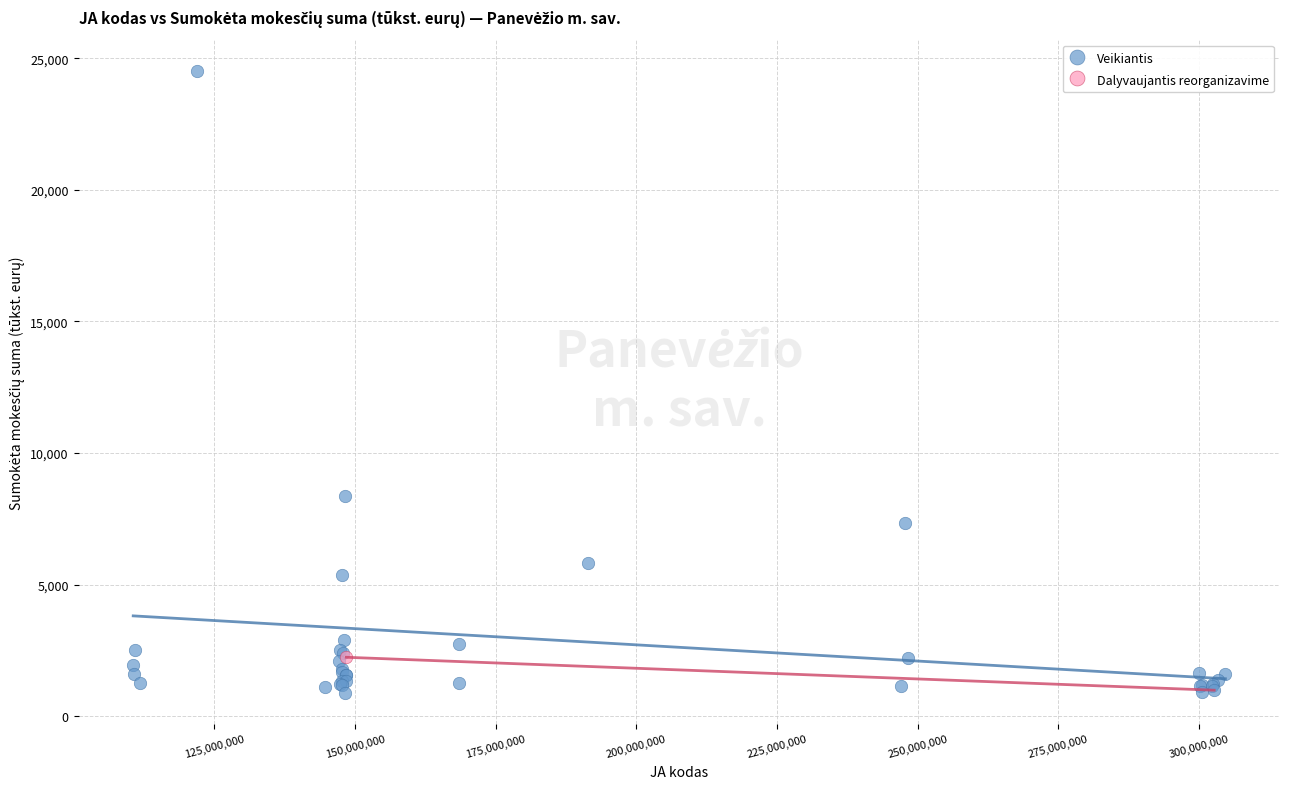

What are all the series names shown in the legend?

Veikiantis, Dalyvaujantis reorganizavime